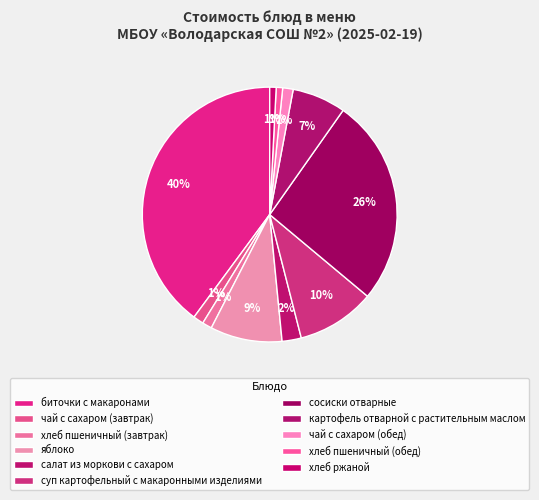

What is the smallest slice in the pie chart?

хлеб пшеничный (обед)